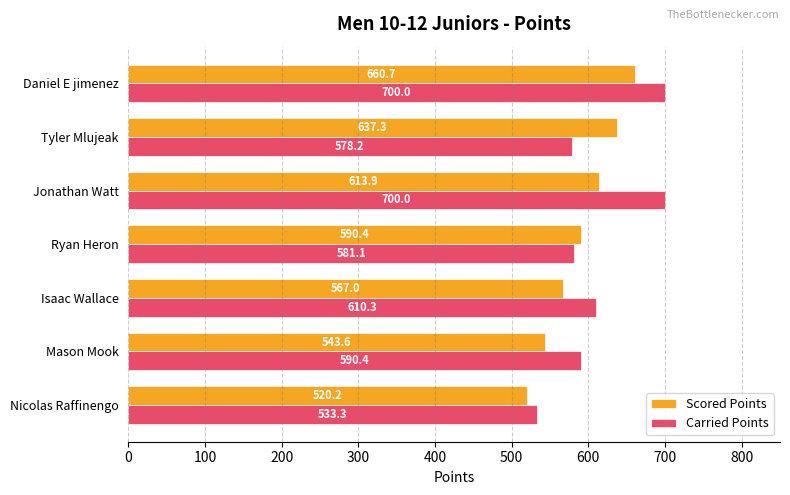

What is the difference between the Scored Points values at Isaac Wallace and Ryan Heron?

23.4